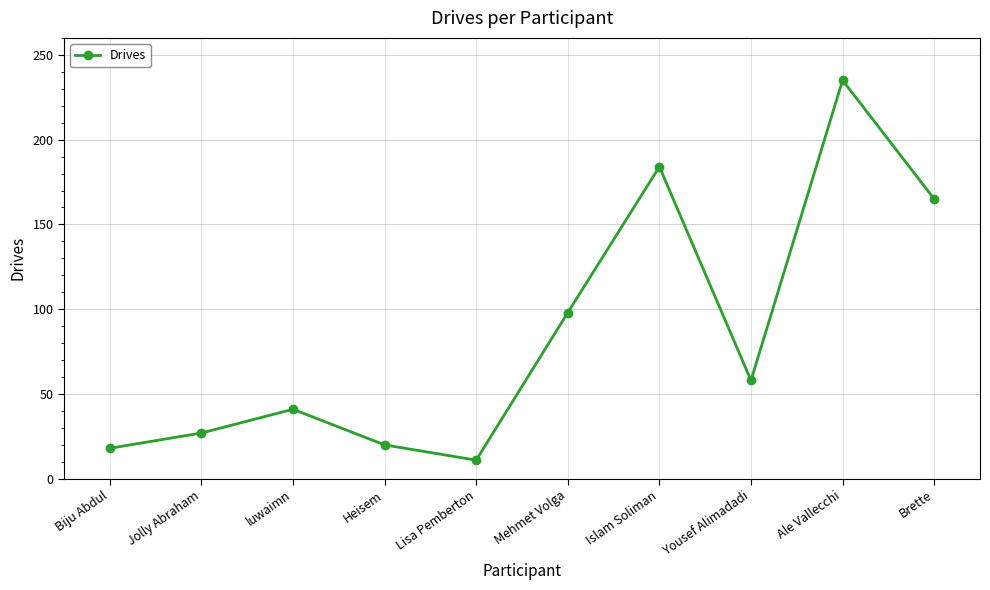

What is the difference between the maximum and minimum values?

224